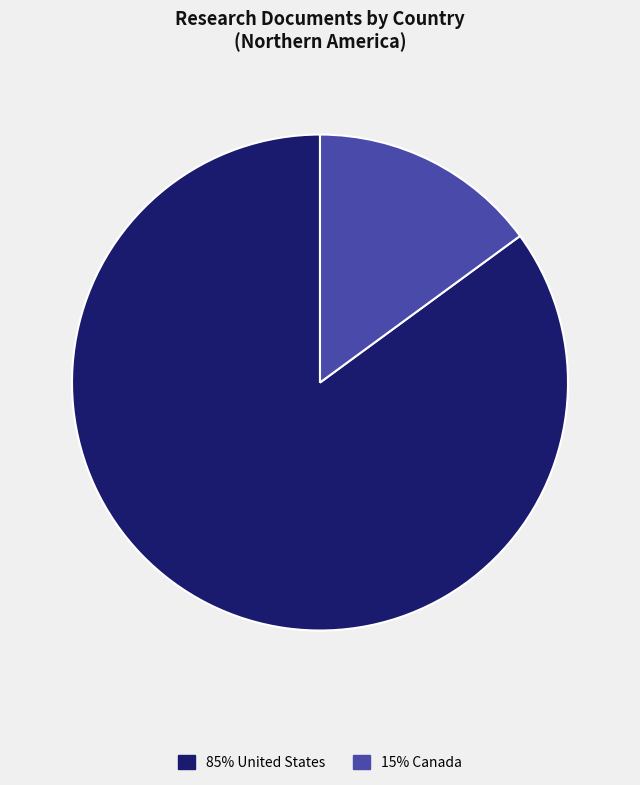

Does any single category account for the majority?

Yes